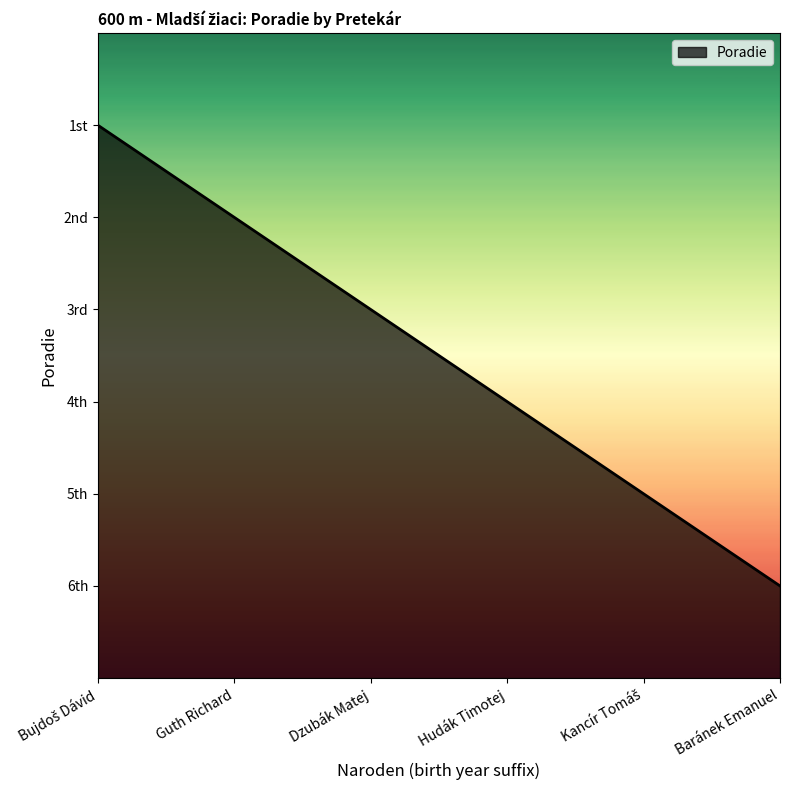

What position from the left is Kancír Tomáš?

5